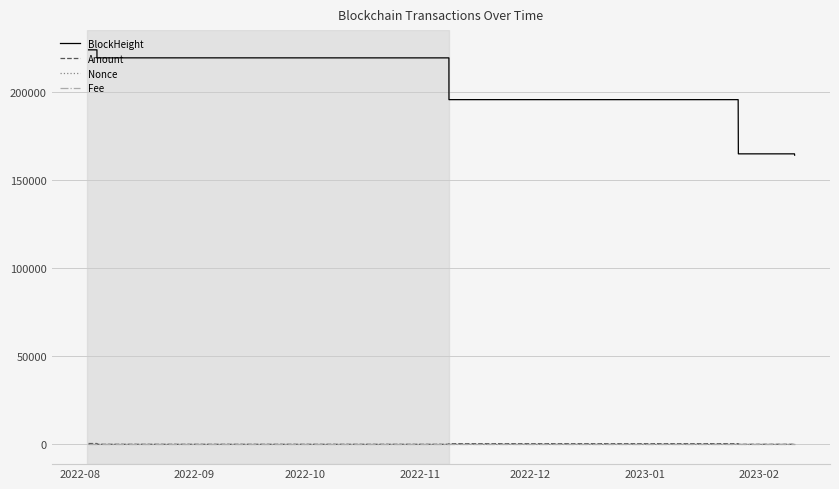

True or false: BlockHeight and Fee intersect in this chart.

False